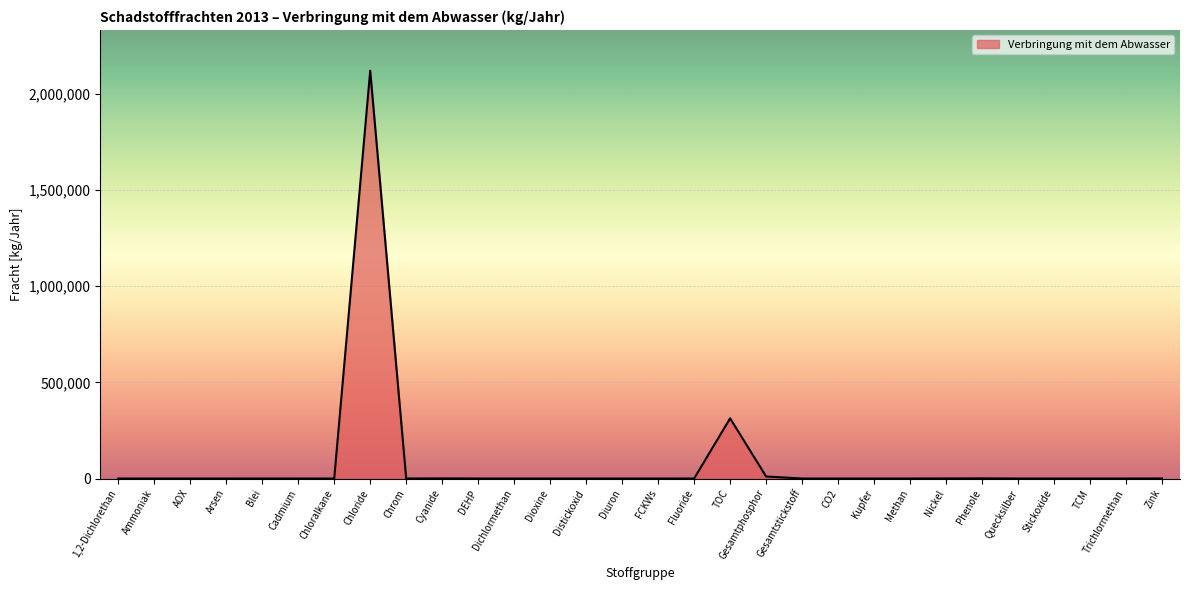

What is the sum of all values?

2444907